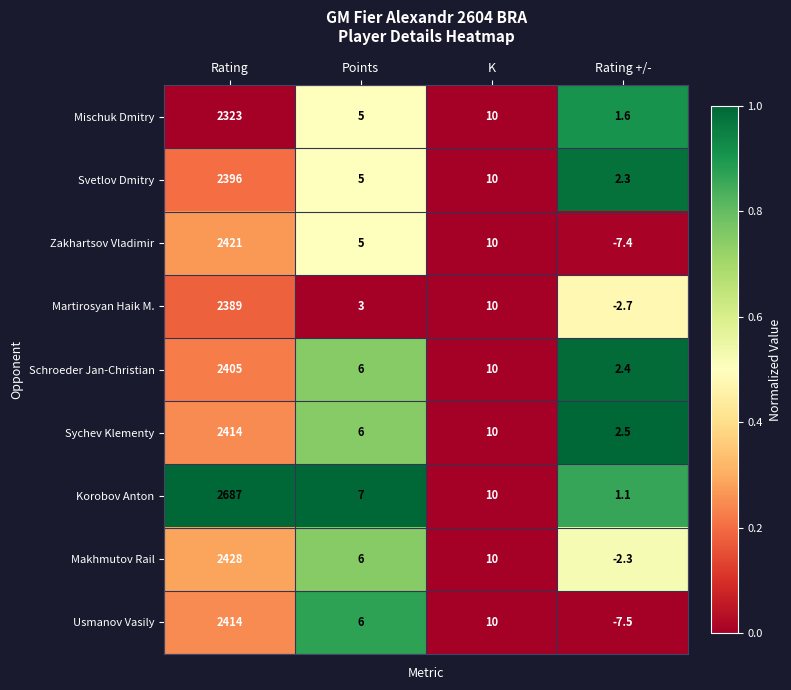

Which category has the highest value across all series?

Rating